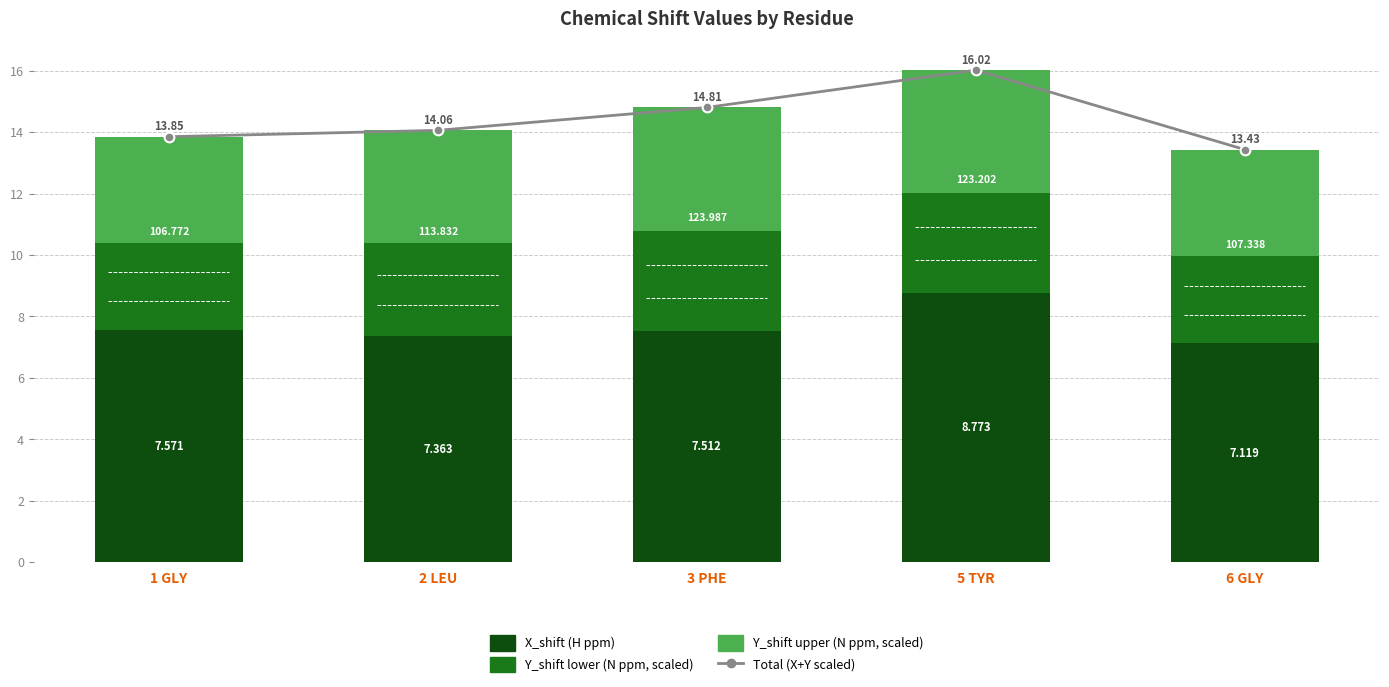

Which series changed the most between 1 GLY and 6 GLY?

X_shift (H)